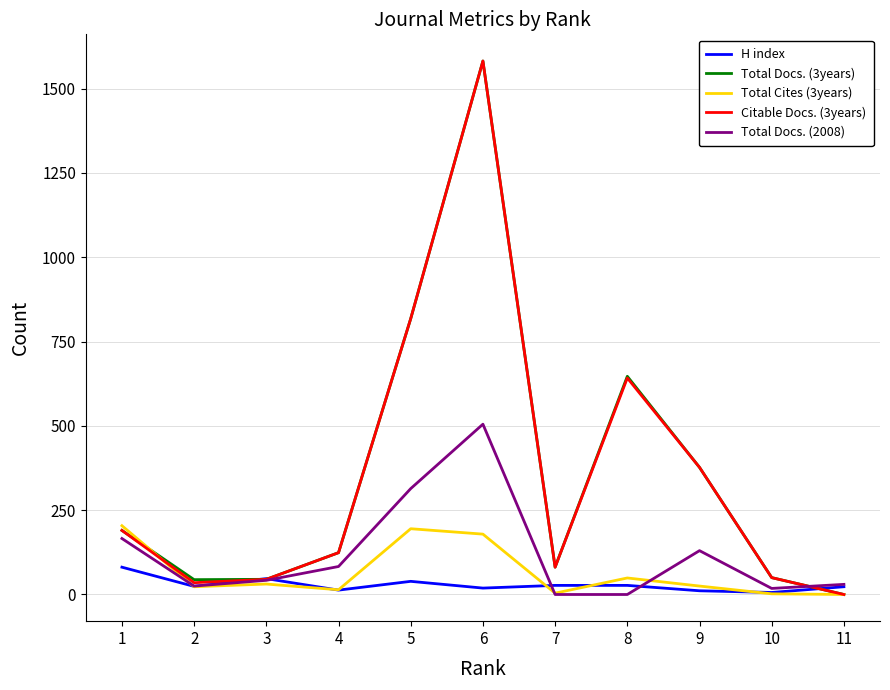

The value of Total Cites (3years) at 11 is 0. True or false?

True